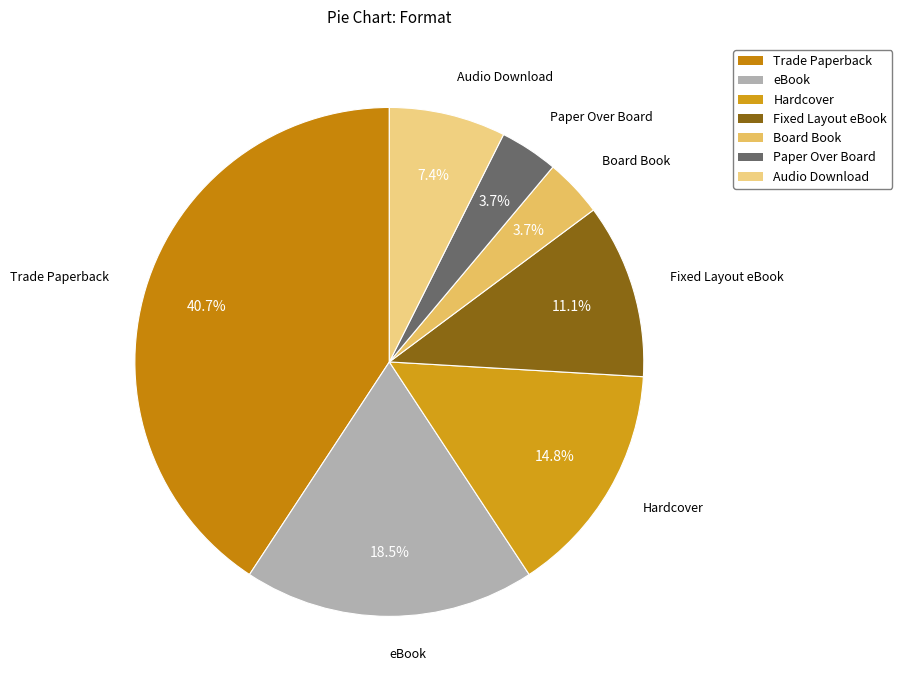

Is it true that Paper Over Board is 12% of the pie?

False